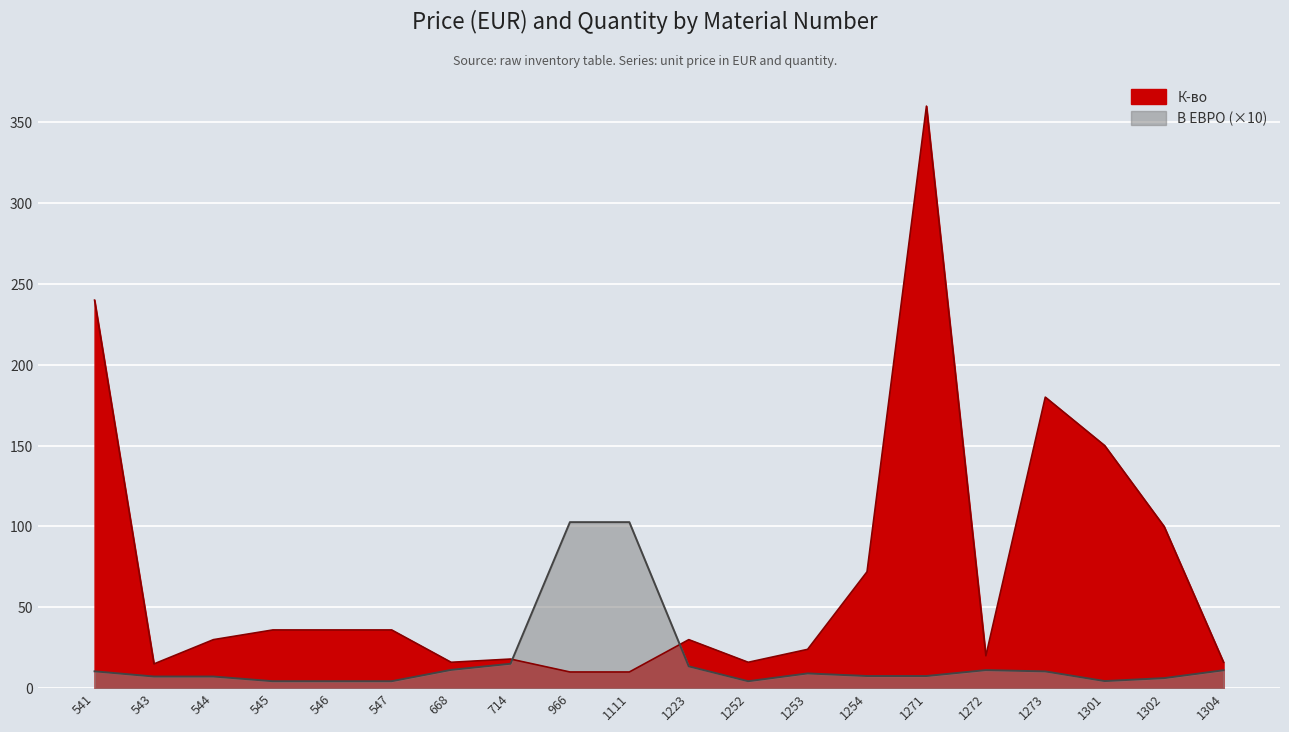

Rank the series at 547 from highest to lowest value.

К-во, В ЕВРО